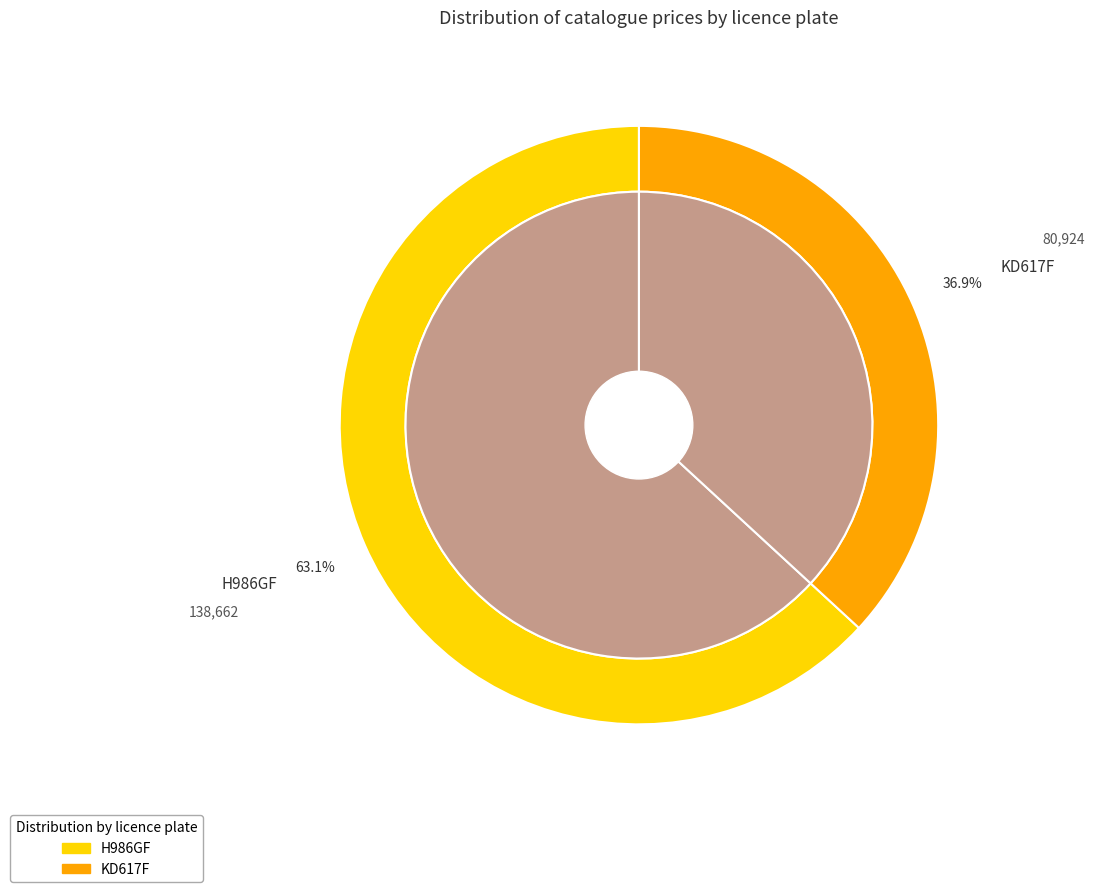

What percentage is the H986GF slice, to the nearest percent?

63%